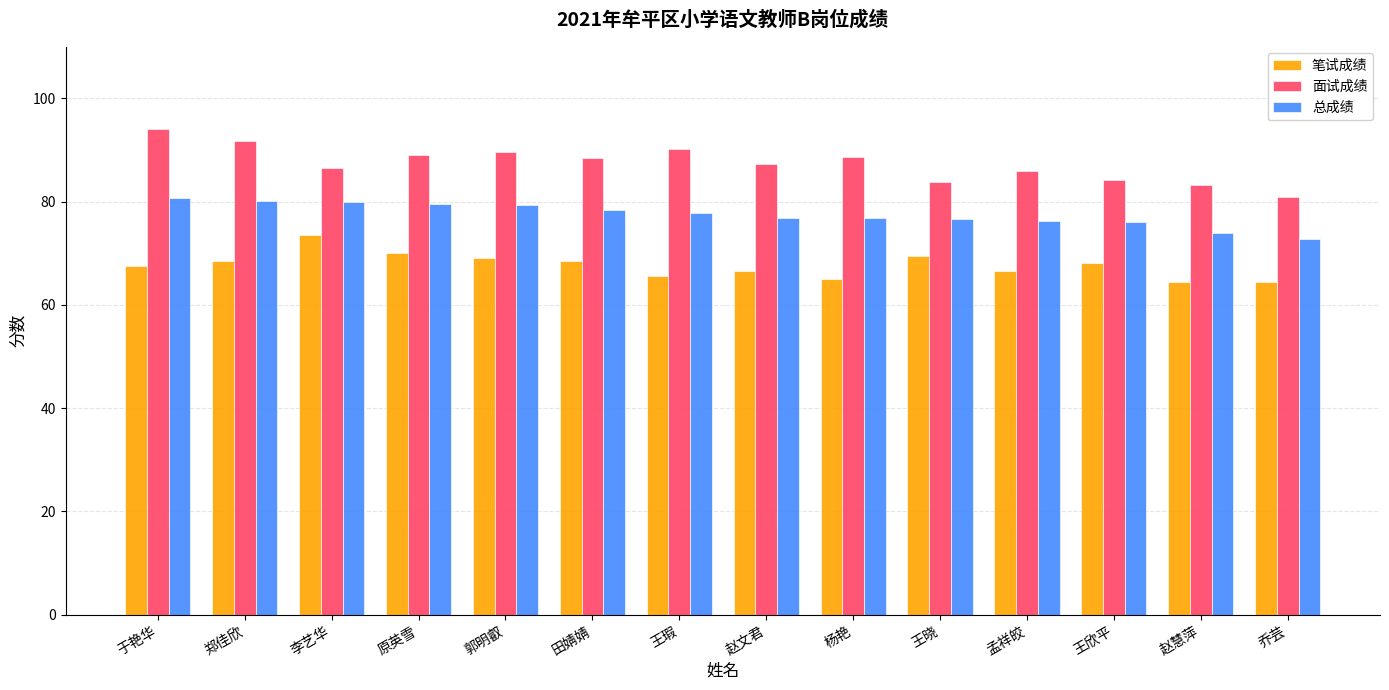

What value does the 笔试成绩 series have at 王晓?

69.5